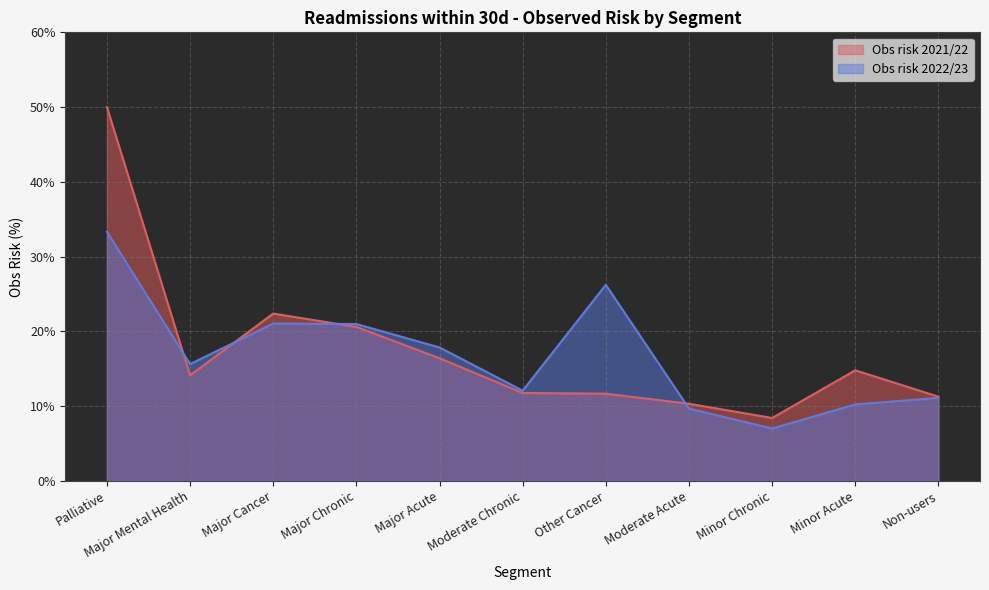

At which label does Obs risk 2022/23 first exceed 15?

Palliative